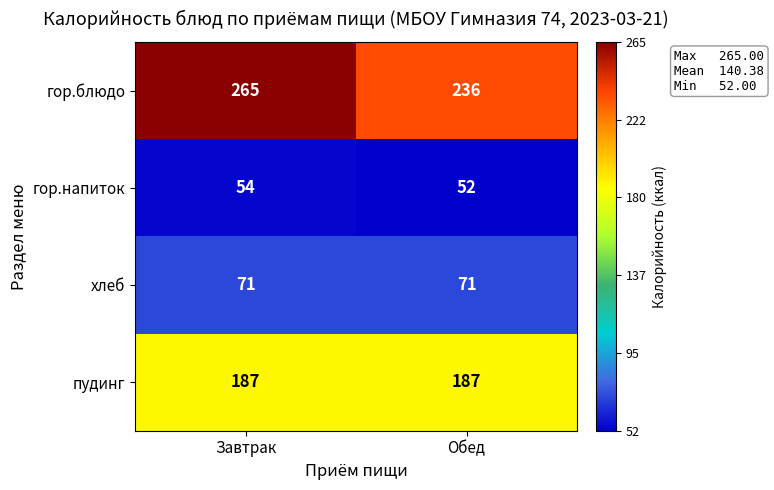

Reading right to left, extract all data points from this chart.

гор.блюдо: 236	265
гор.напиток: 52	54
хлеб: 71	71
пудинг: 187	187